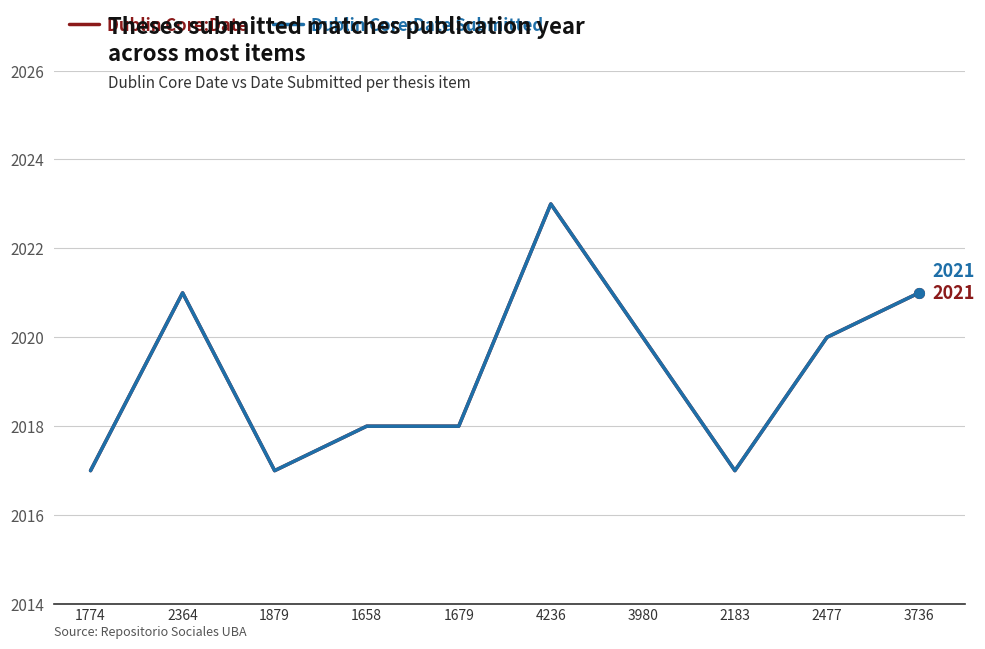

Which series has the largest total across all categories?

Dublin Core:Date